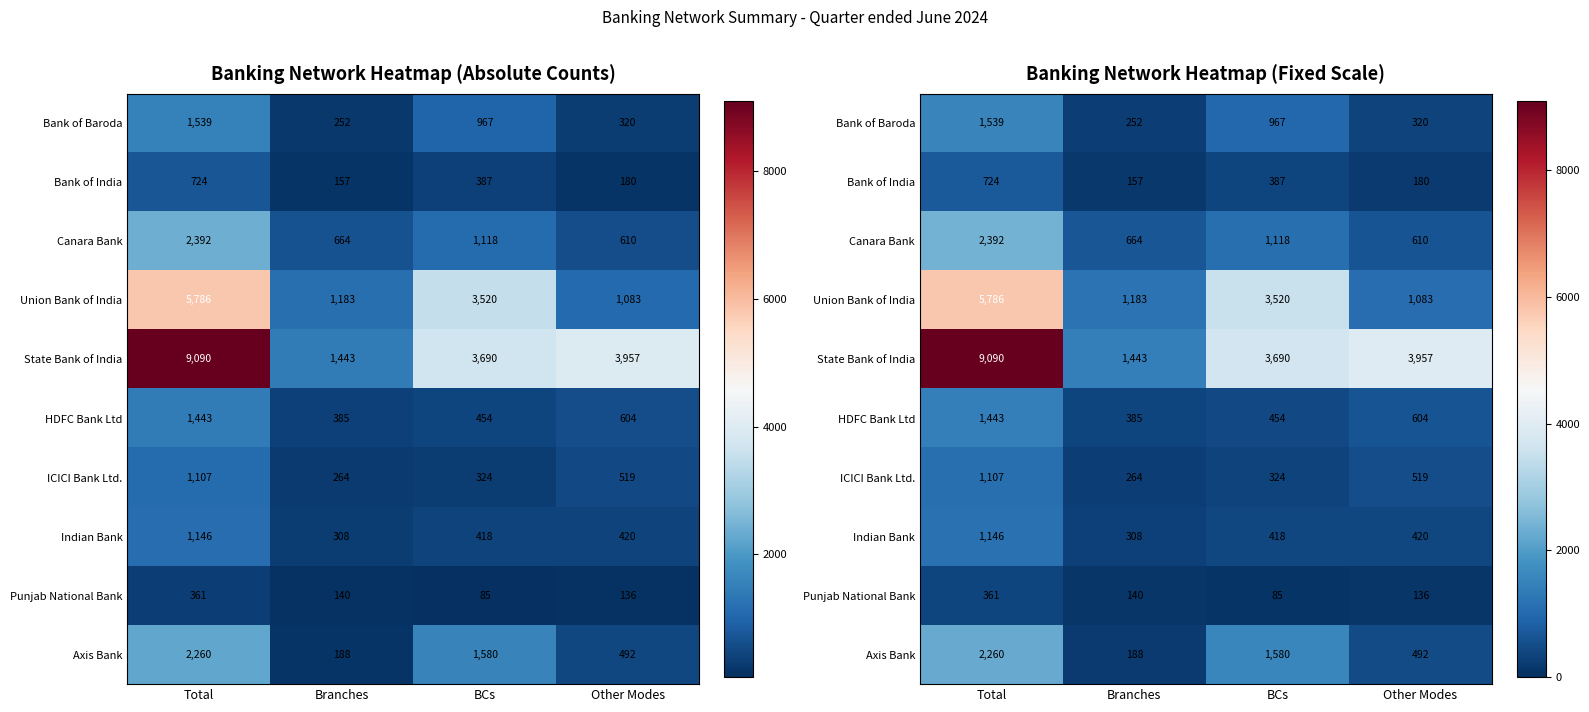

What is the difference between the maximum and minimum values in the Punjab National Bank series?

276